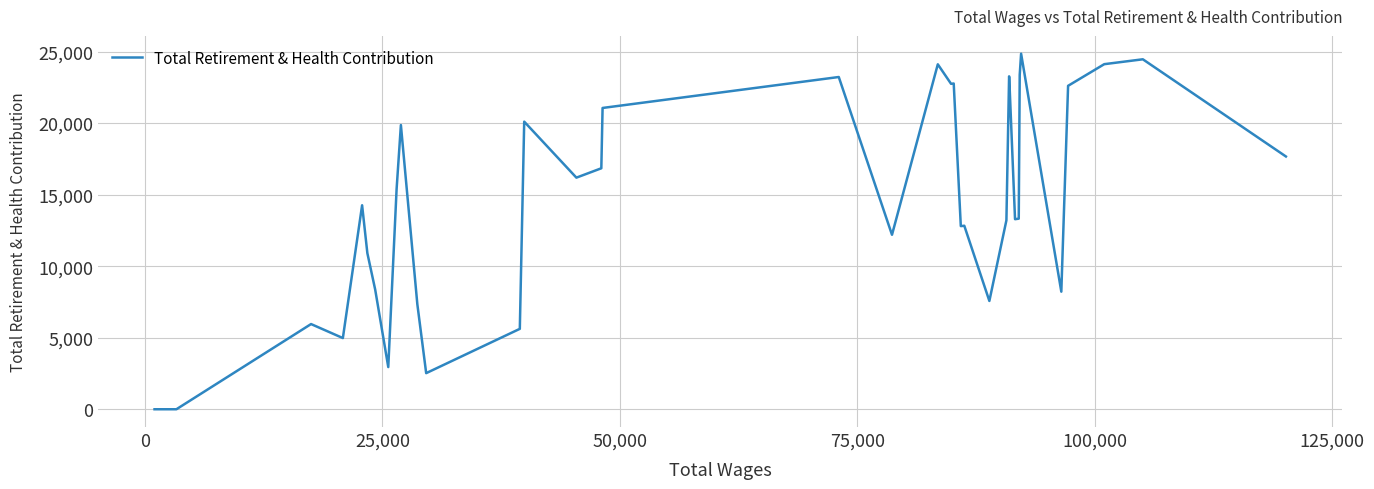

What is the difference between the maximum and minimum values?

24849